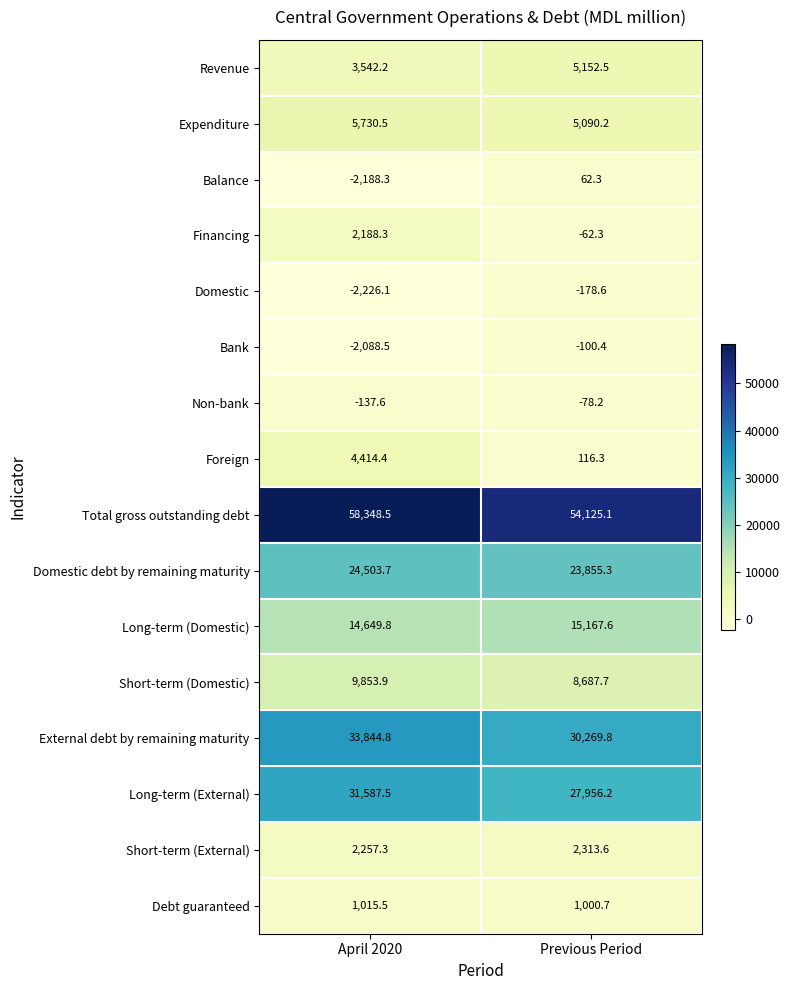

What is the difference between the highest and lowest values at April 2020?

60574.6